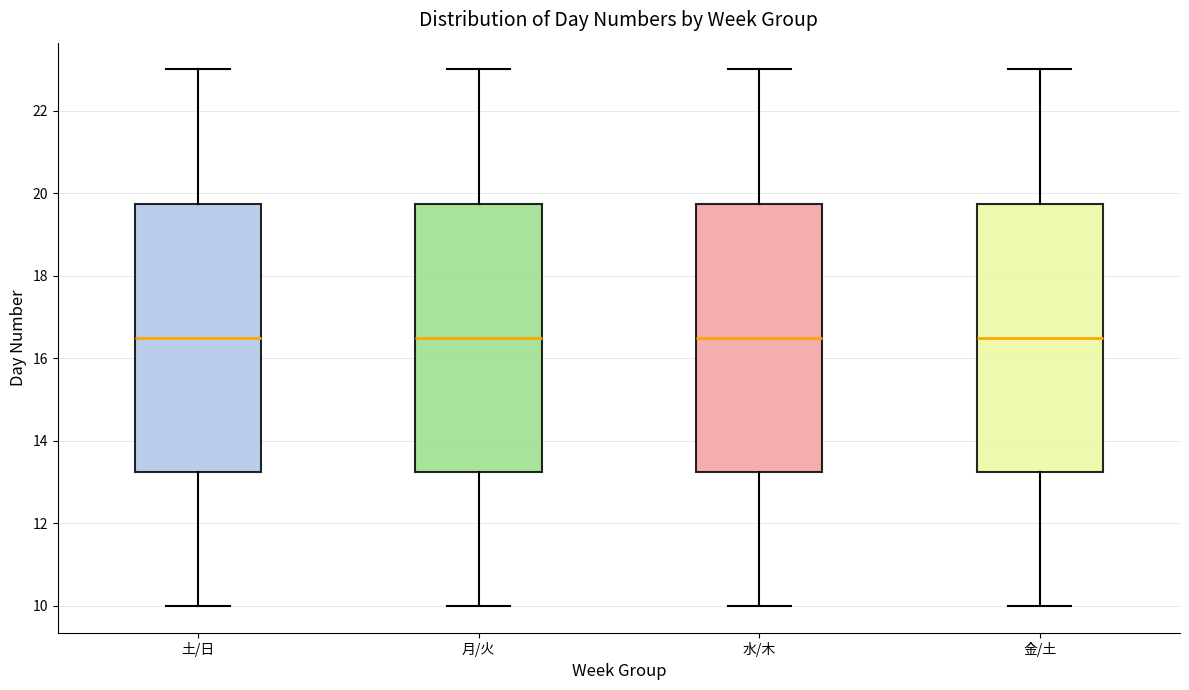

Reading left to right, read every box against the y-axis: the position of its median line, the range the box covers, and the ends of its whiskers. The values are not printed on the chart, so give them approximately, as read against the axis.

土/日: median 16.6, box 13.2 to 19.8, whiskers 10.0 to 23.0
月/火: median 16.6, box 13.2 to 19.8, whiskers 10.0 to 23.0
水/木: median 16.6, box 13.2 to 19.8, whiskers 10.0 to 23.0
金/土: median 16.6, box 13.2 to 19.8, whiskers 10.0 to 23.0